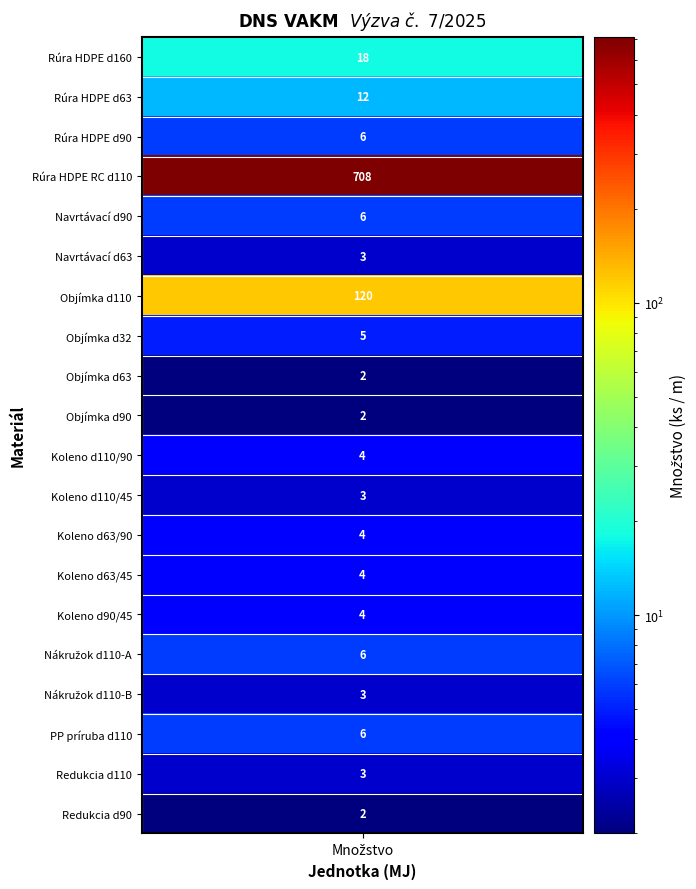

Count the number of data series in this chart.

20